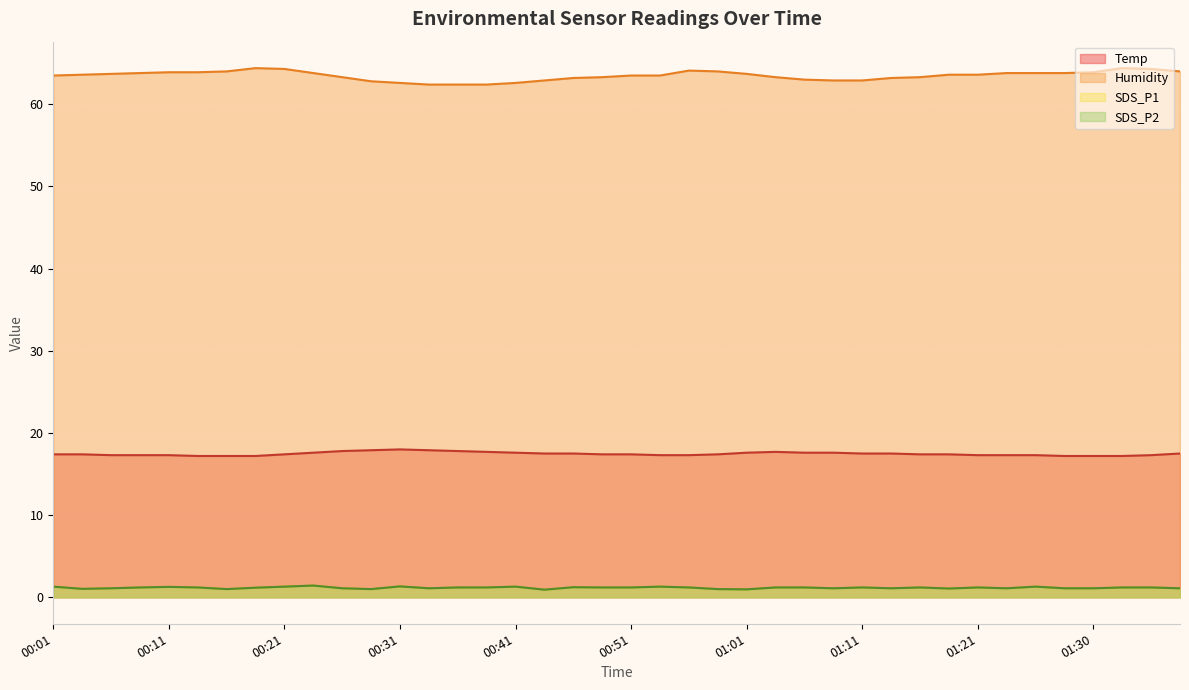

What are all the series names shown in the legend?

Temp, Humidity, SDS_P1, SDS_P2